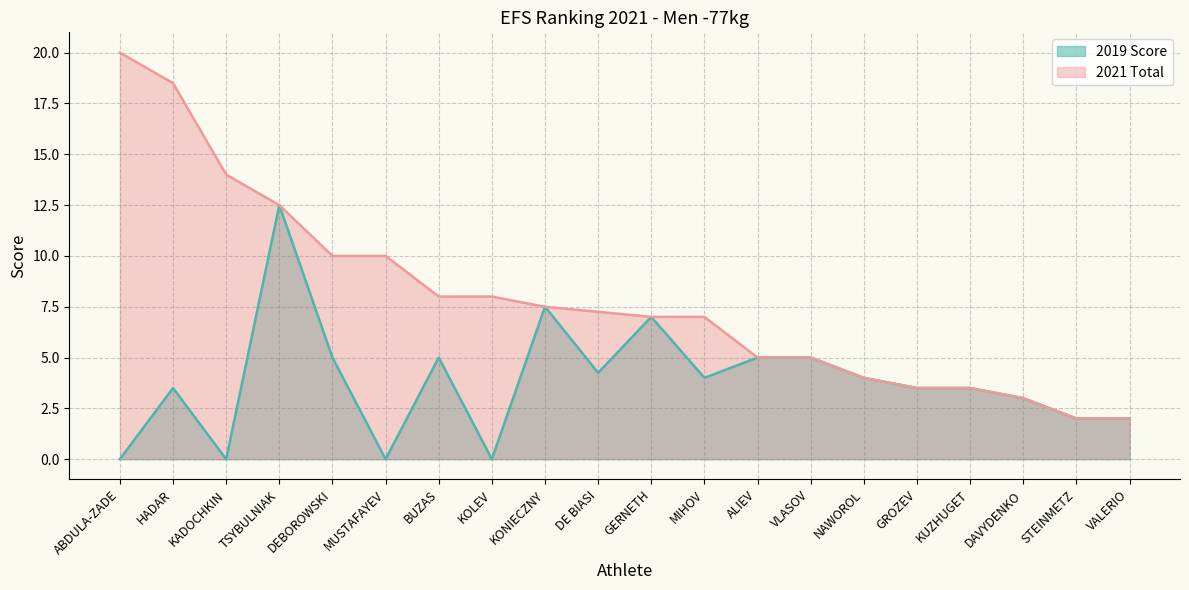

Reading right to left, extract all data points from this chart.

2019 Score: 2.0	2.0	3.0	3.5	3.5	4.0	5.0	5.0	4.0	7.0	4.2	7.5	0.0	5.0	0.0	5.0	12.5	0.0	3.5	0.0
2021 Total: 2.0	2.0	3.0	3.5	3.5	4.0	5.0	5.0	7.0	7.0	7.2	7.5	8.0	8.0	10.0	10.0	12.5	14.0	18.5	20.0